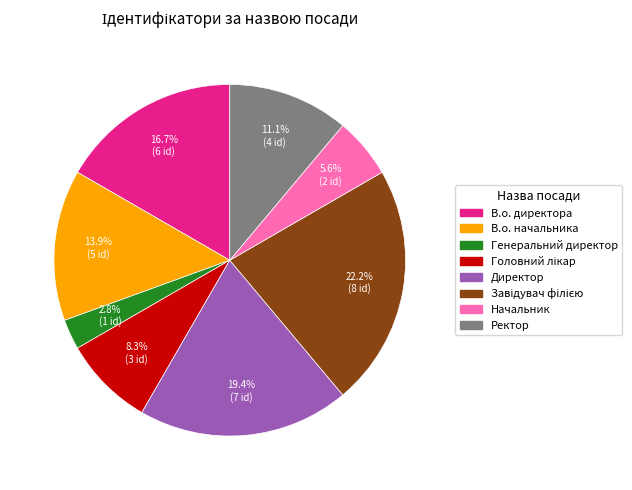

What percentage is the Генеральний директор slice, to the nearest percent?

3%